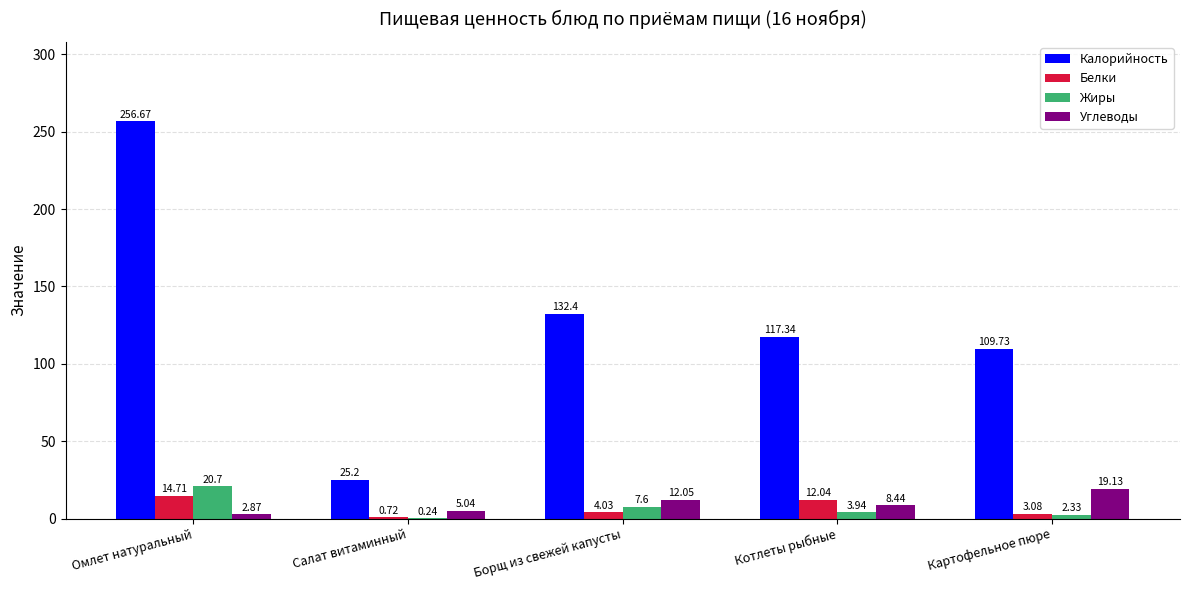

How many groups of bars are there?

5